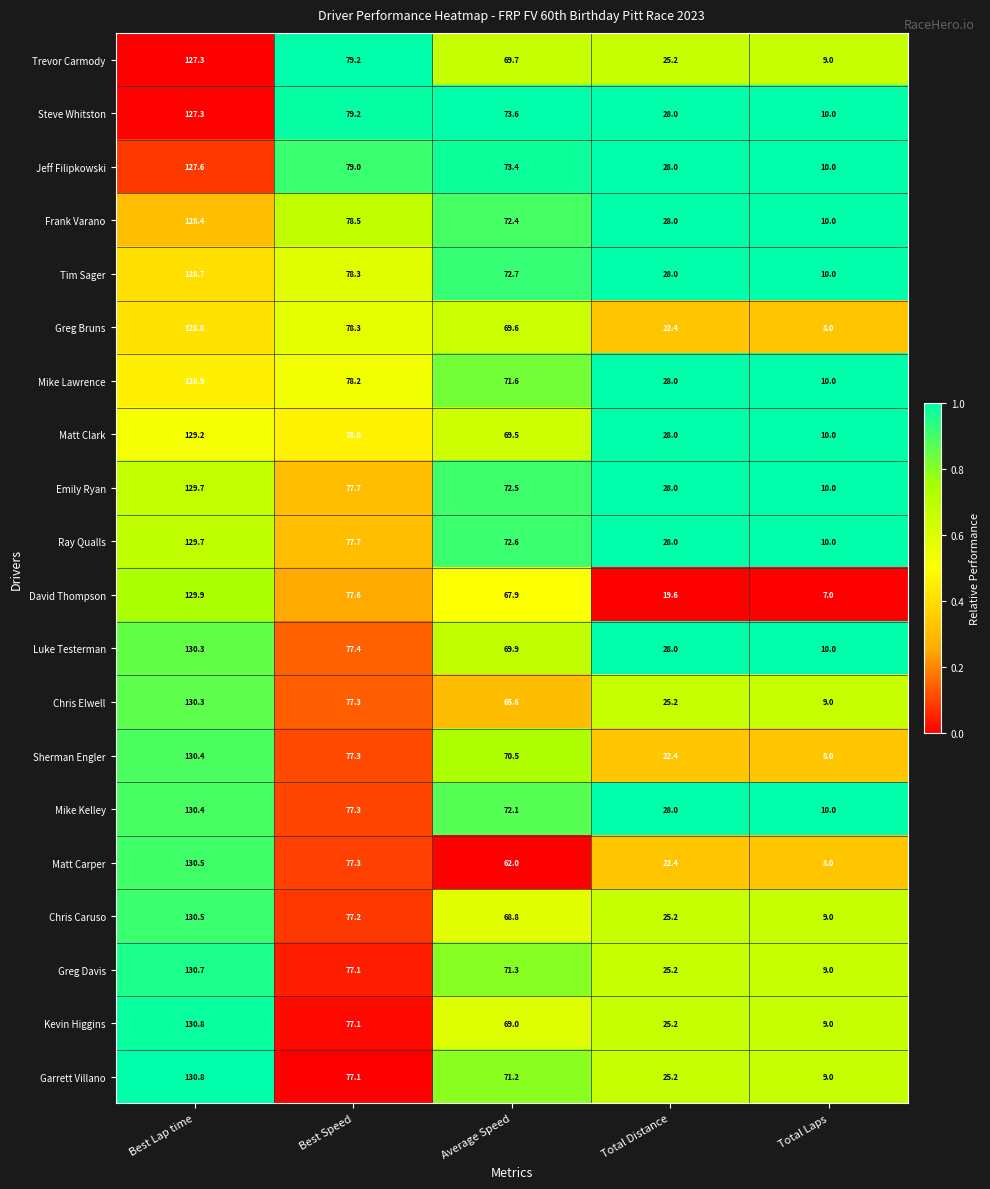

Which category has the lowest value in the Mike Kelley series?

Total Laps